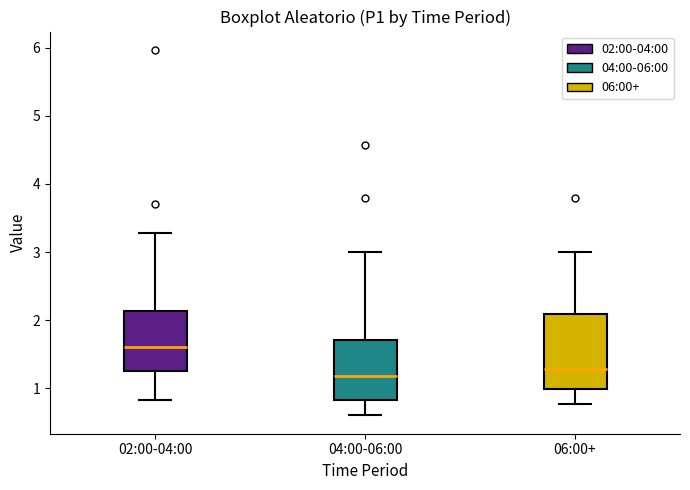

Which box's median line is the highest?

02:00-04:00